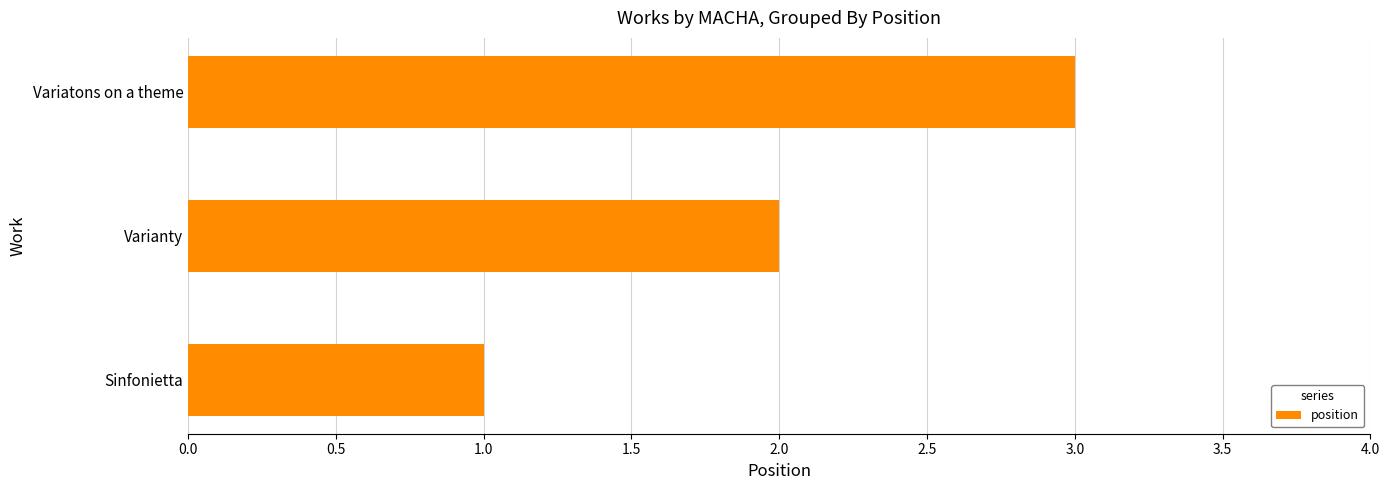

Between Varianty and Sinfonietta, which is larger?

Varianty